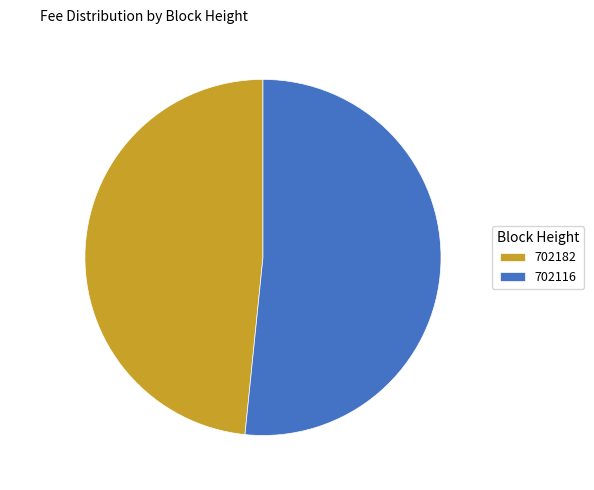

Count the number of slices in the pie.

2